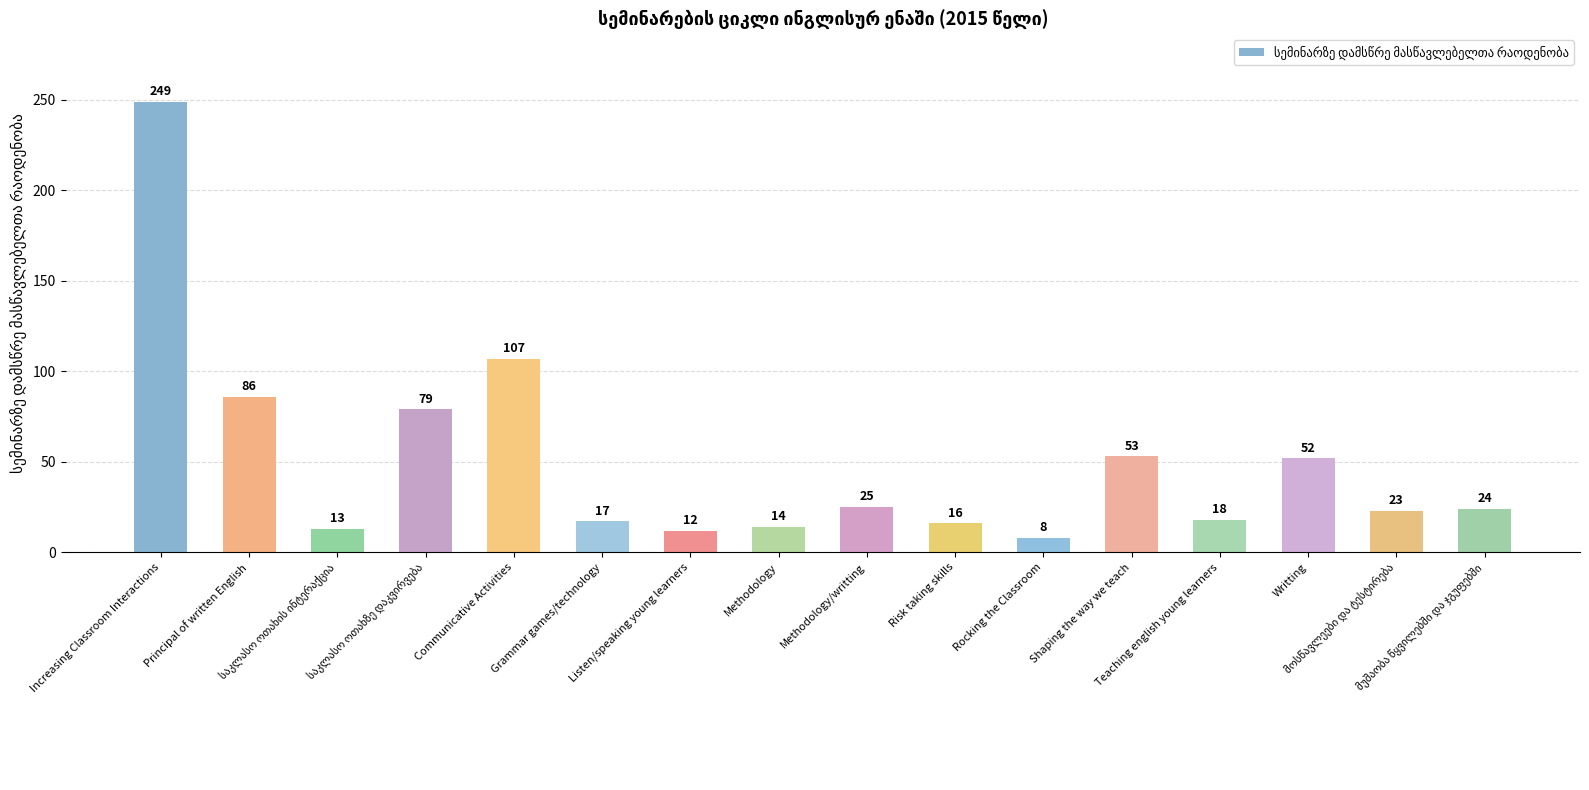

Count the number of categories in the chart.

16